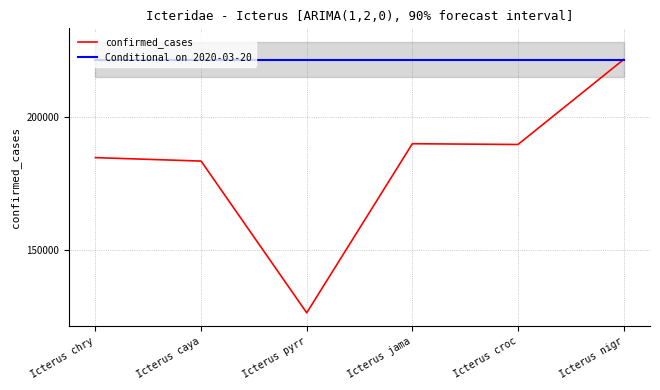

What is the sum of all confirmed_cases values?

1095089